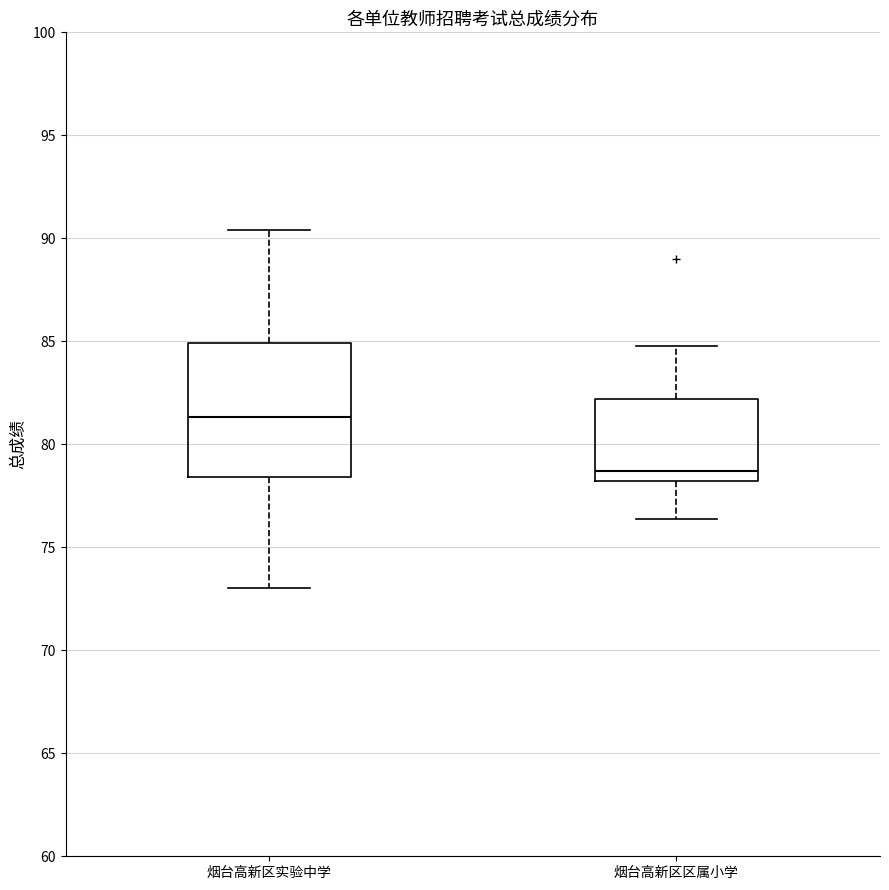

Where does the lower whisker of the box for 烟台高新区区属小学 end on the y-axis? The values are not printed on the chart, so give them approximately, as read against the axis.

76.5